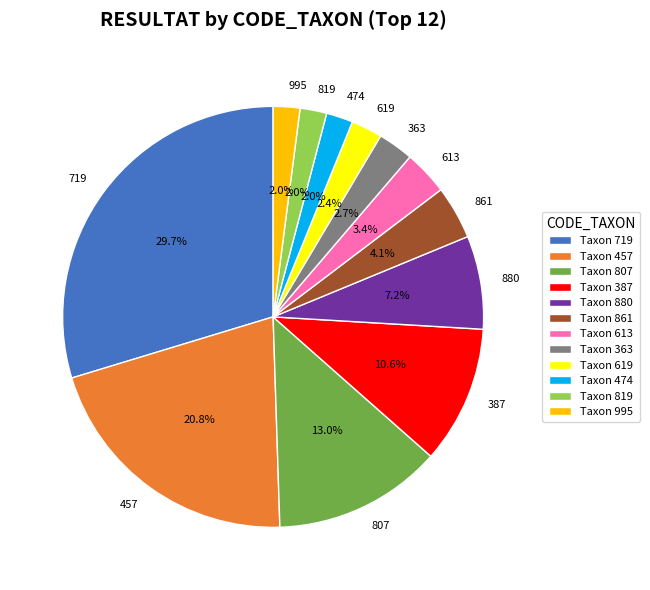

Is there a majority slice in this chart?

No